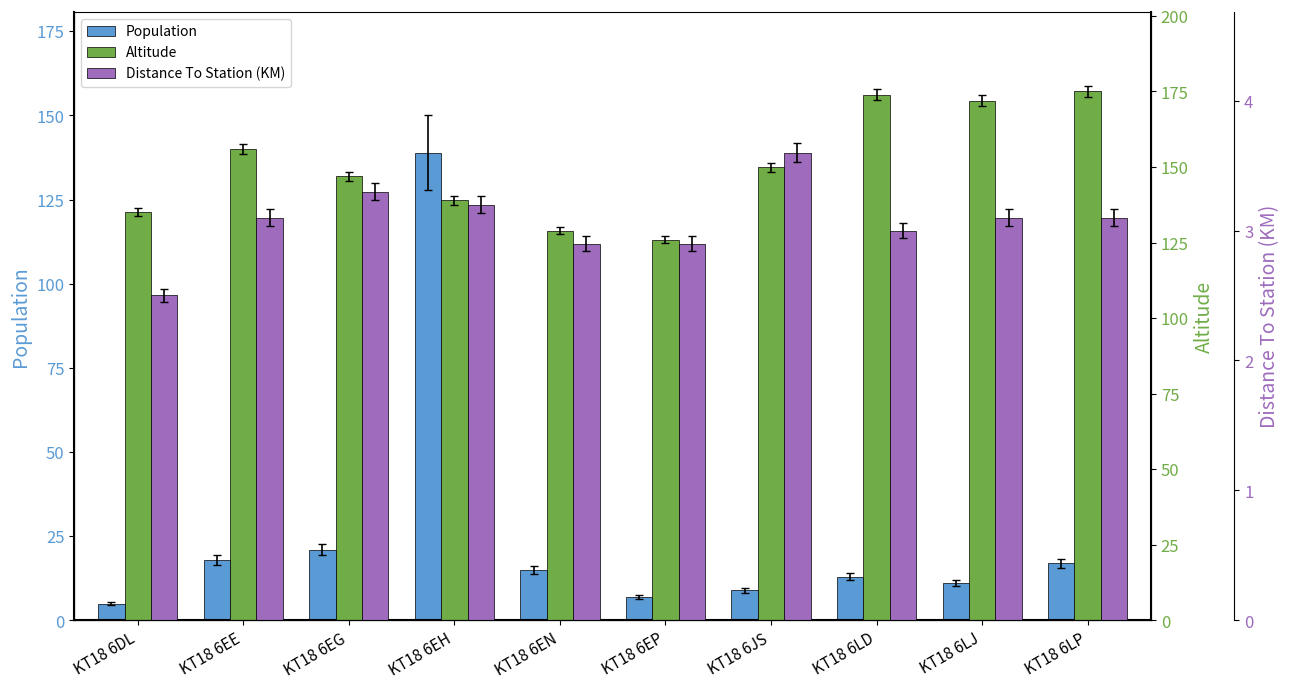

What is the difference between the maximum and second lowest values in the Altitude series?

46.0